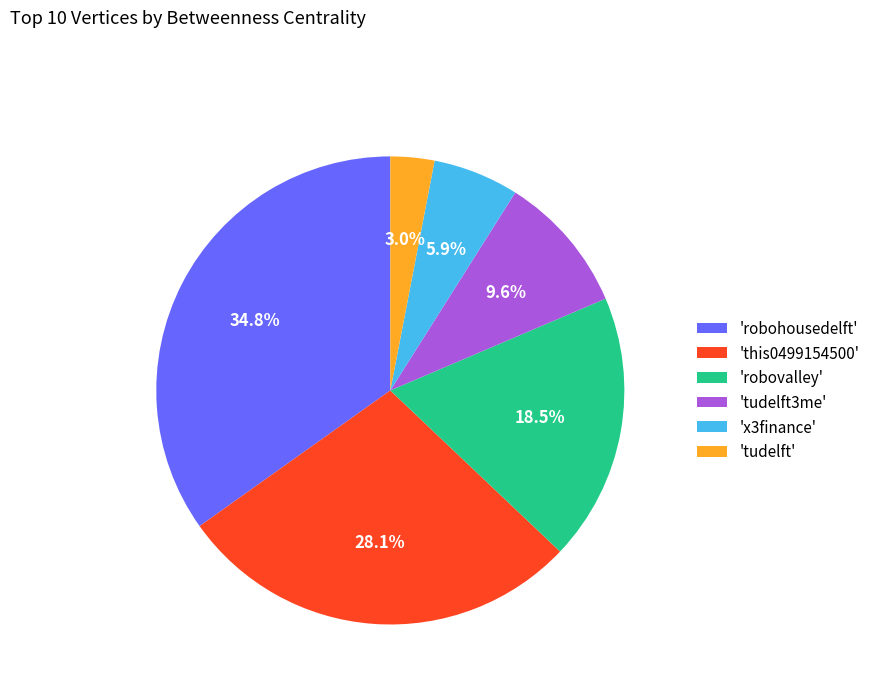

To the nearest percent, what is the average slice percentage?

17%